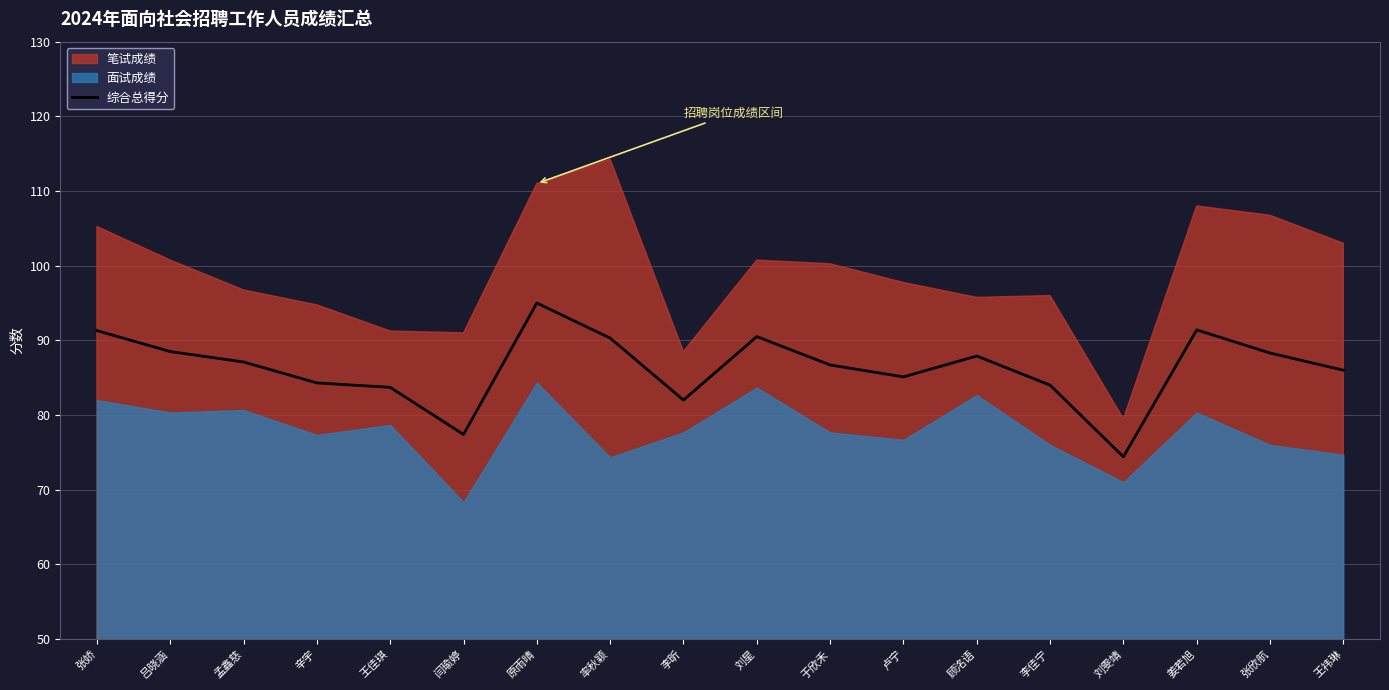

How many lines are shown in the chart?

1